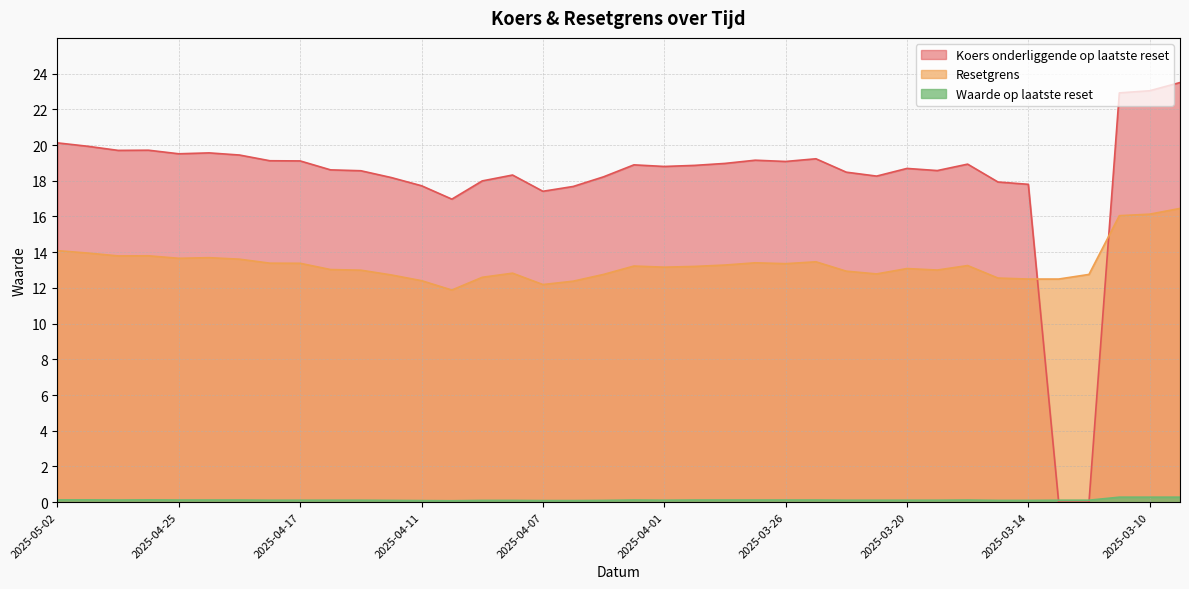

At which label does Koers onderliggende op laatste reset first exceed 18?

2025-05-02